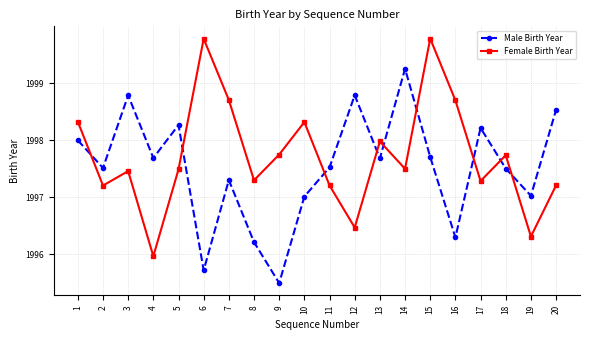

What is the difference between the maximum and minimum values in the Female Birth Year series?

3.8